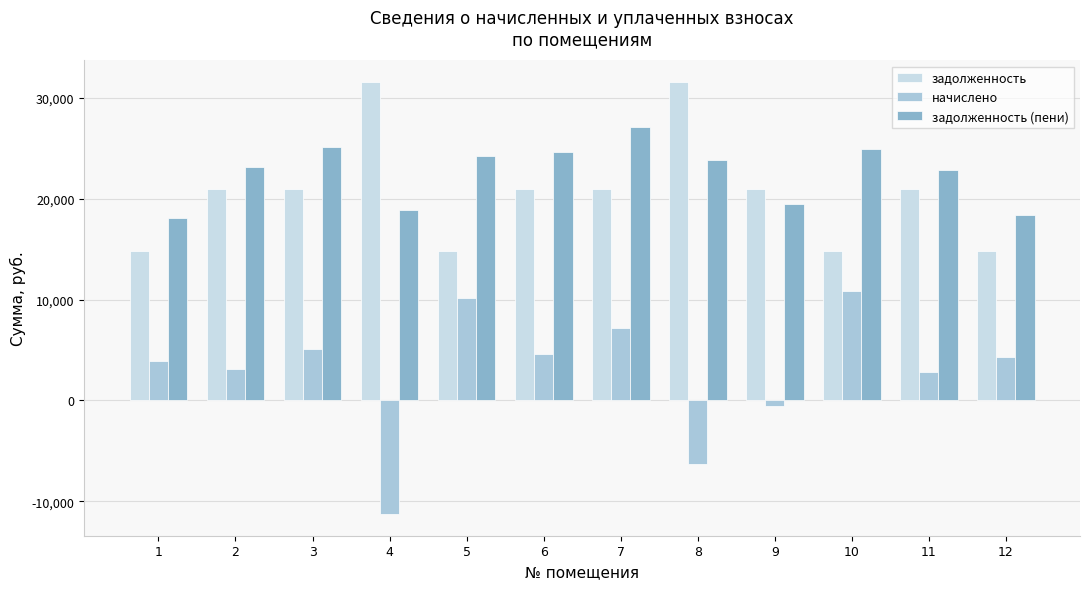

What are all the series names shown in the legend?

задолженность, начислено, задолженность (пени)